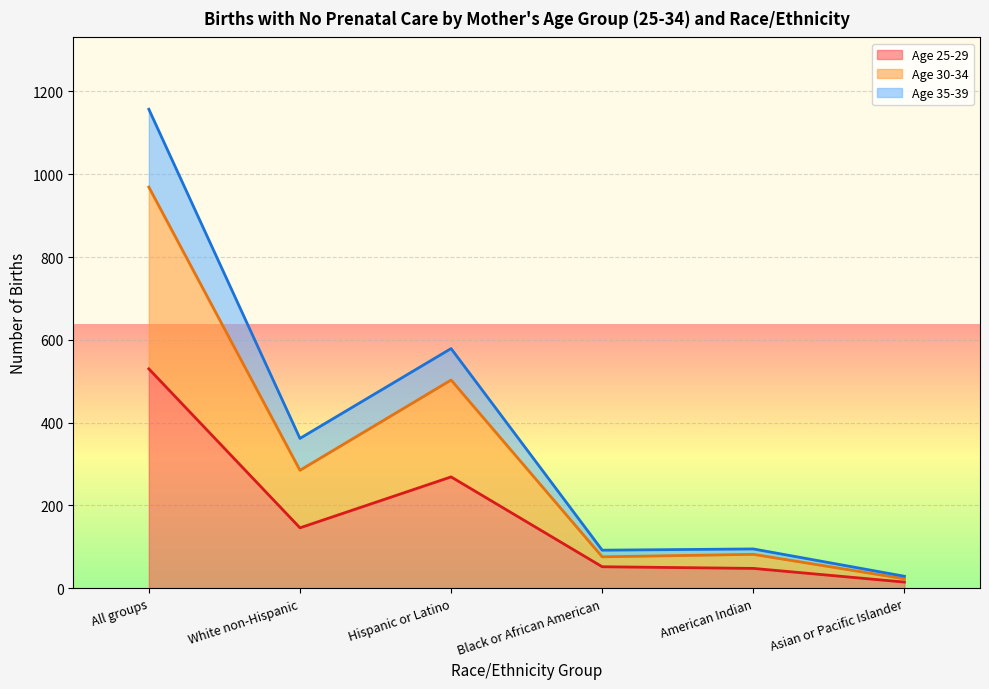

True or false: 30-34 has a value of 110 at Black or African American.

False